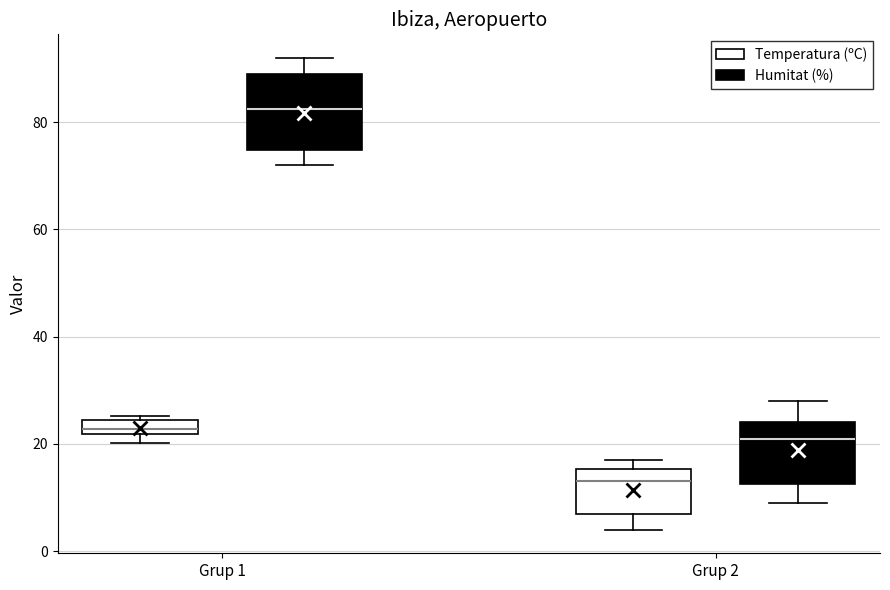

Which box is the tallest, from its lower edge to its upper edge?

Grup 1 (Humitat (%))